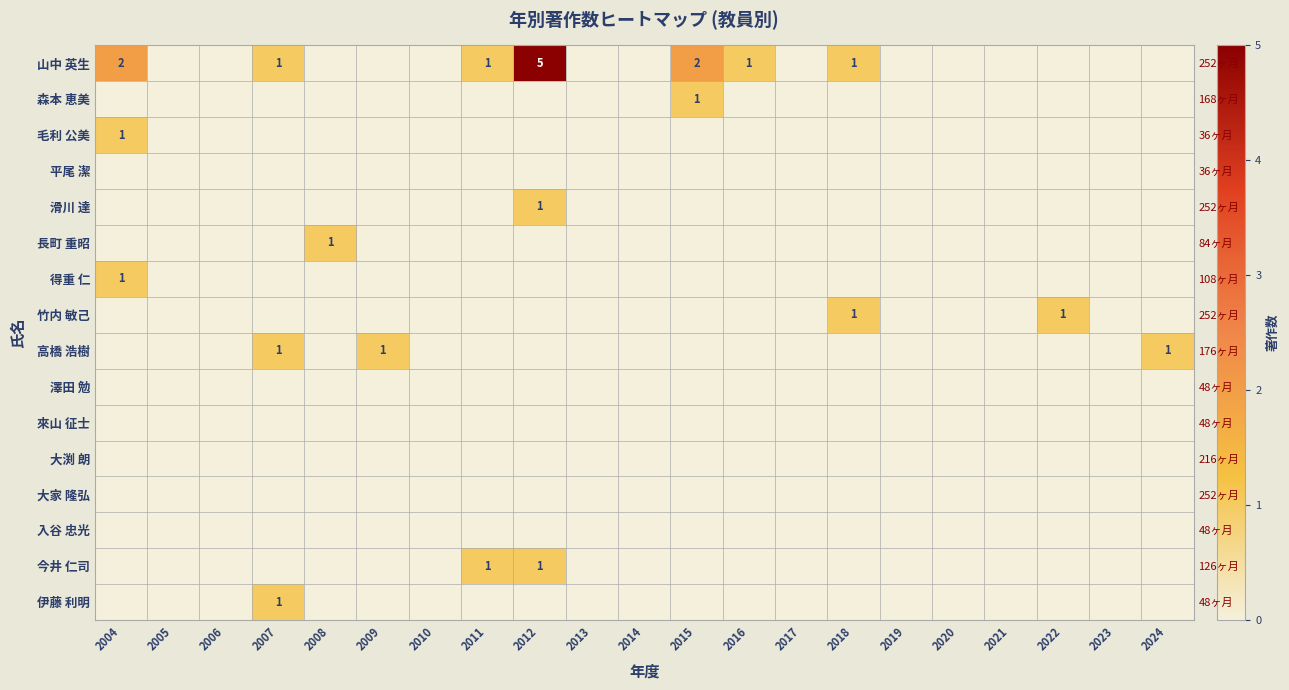

At which category is the sum across all series the highest?

2012